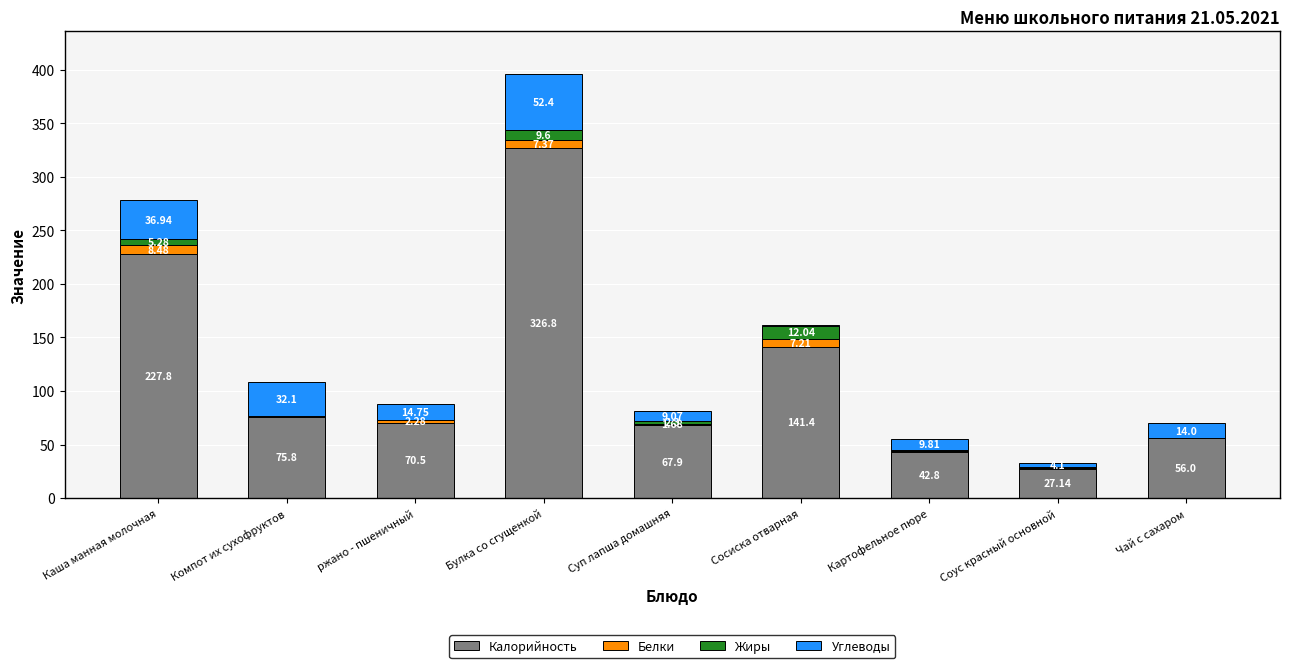

What is the sum of the Калорийность values at Каша манная молочная and Суп лапша домашняя?

295.7